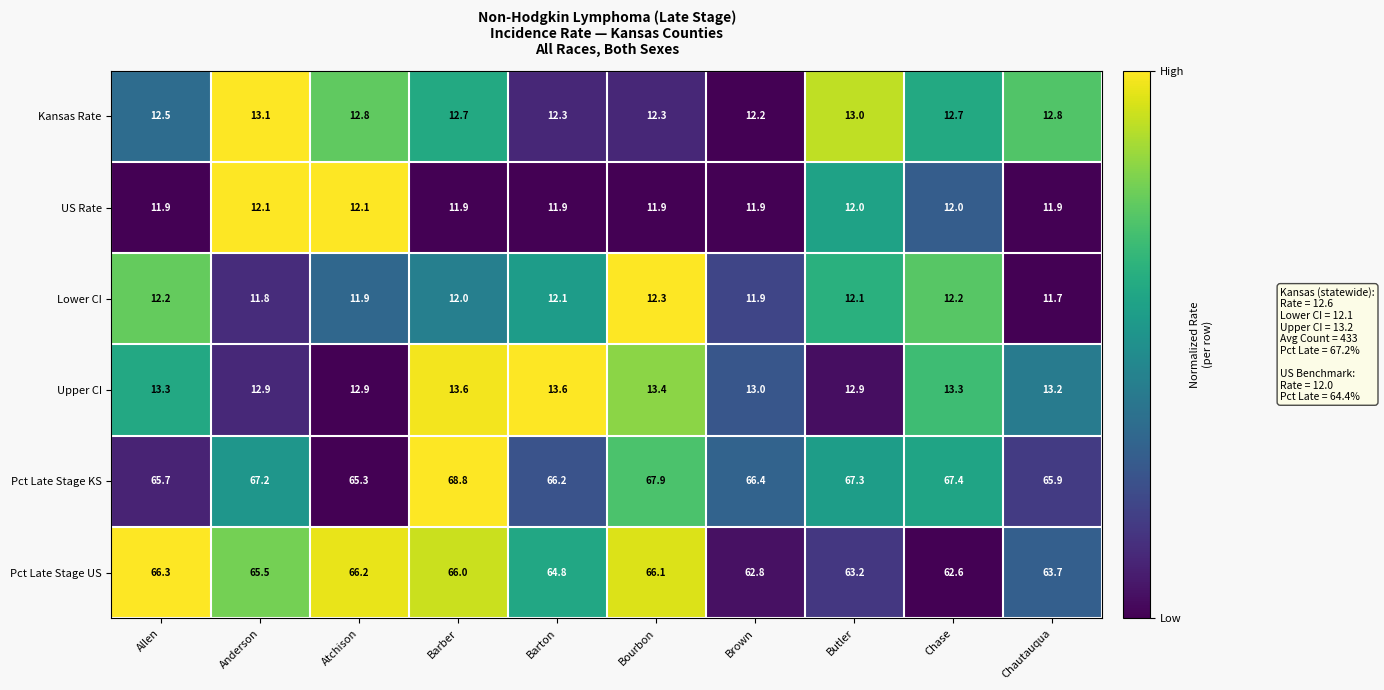

The value of Upper CI at Bourbon is 13.4. True or false?

True